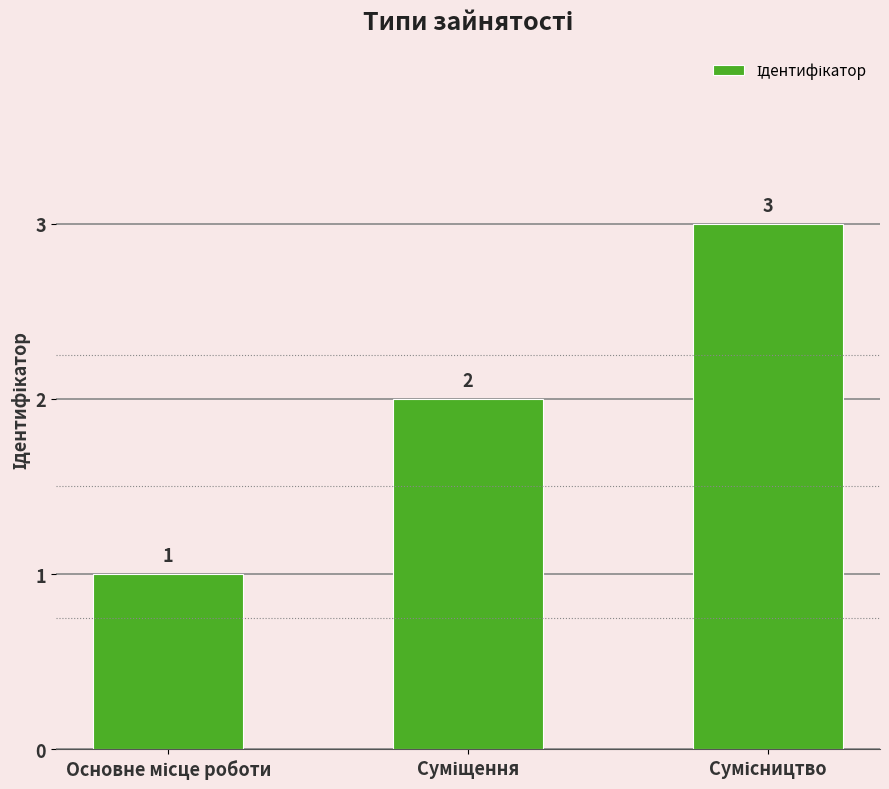

What is the sum of all values?

6